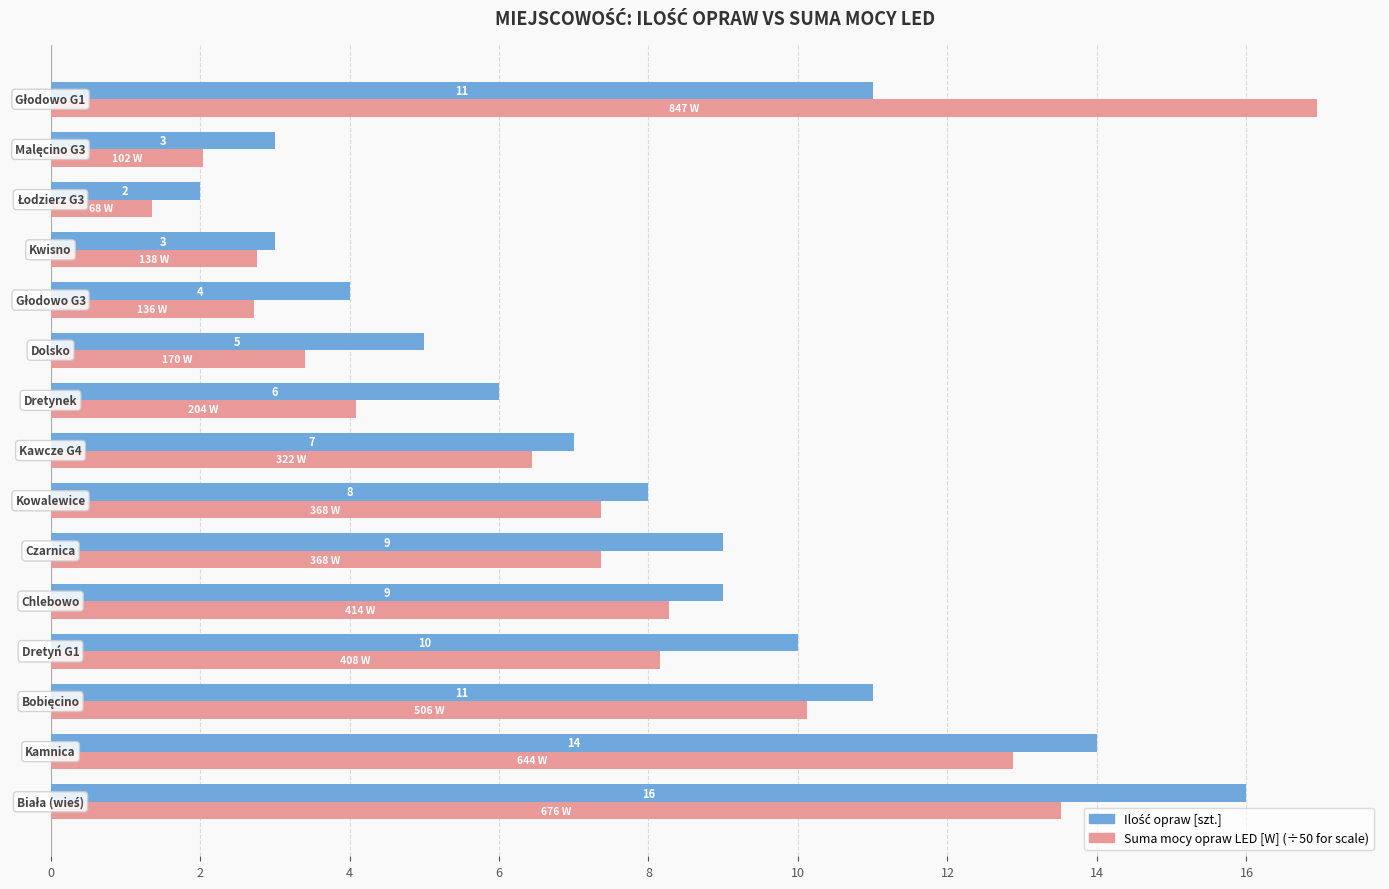

What is the greatest value displayed?

16.9